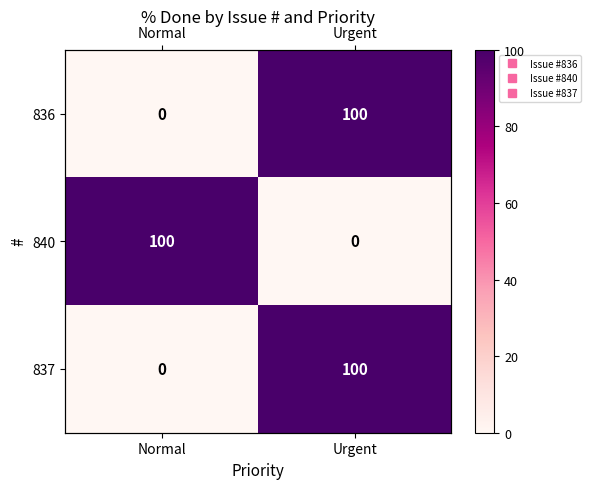

Which series has the largest total across all categories?

836